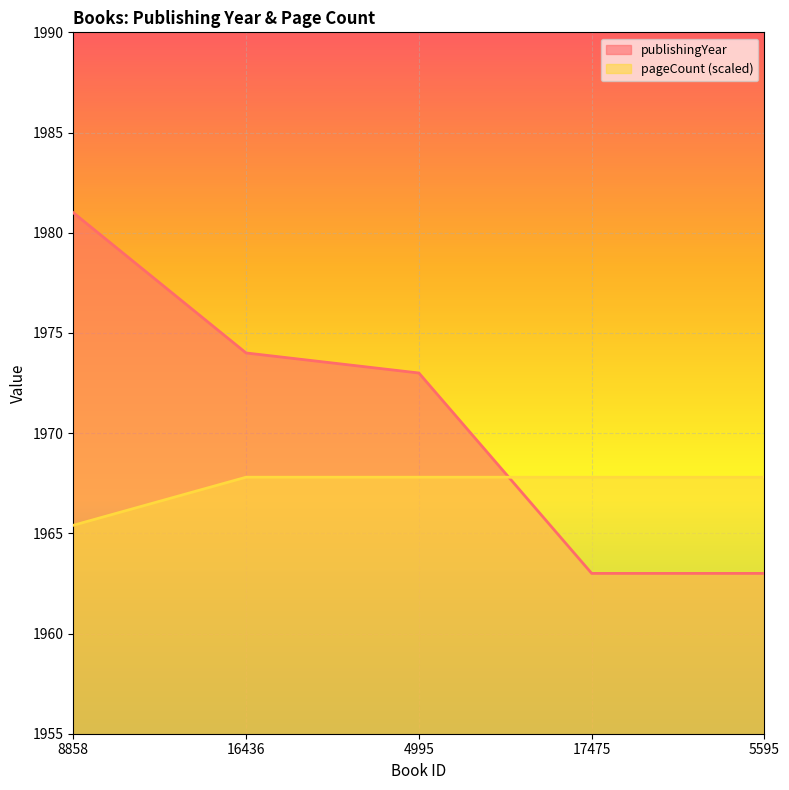

At which category does the chart reach its minimum across all series?

17475